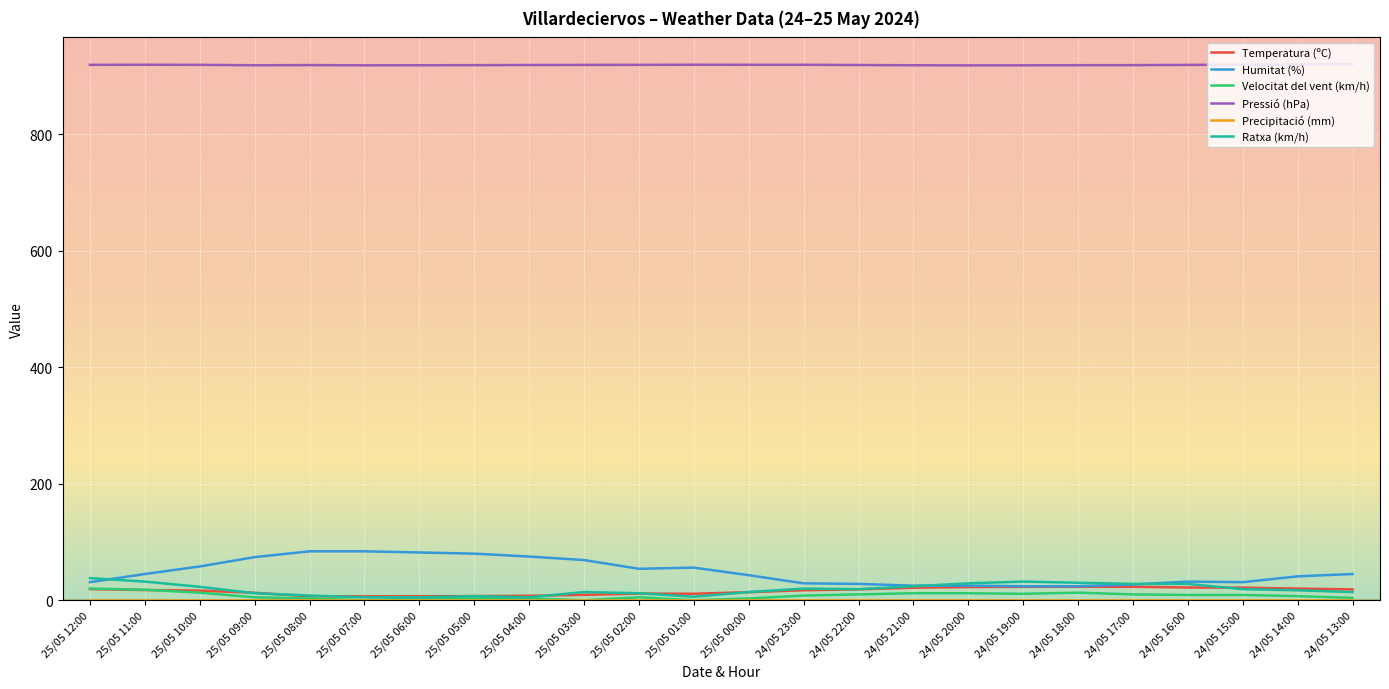

At which label does Pressió (hPa) first exceed 919?

25/05 12:00